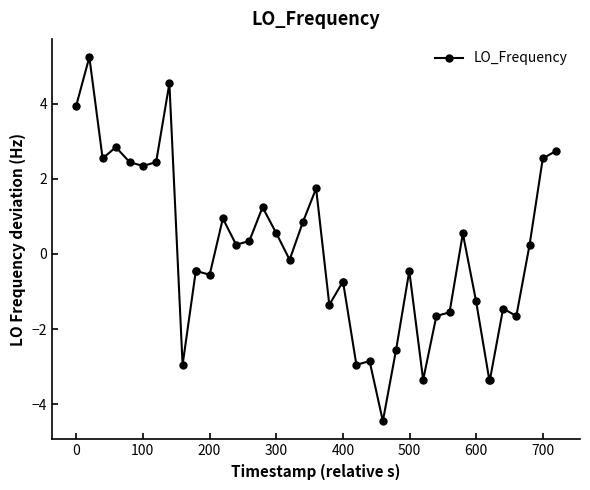

What is the maximum value shown in the chart?

5.2